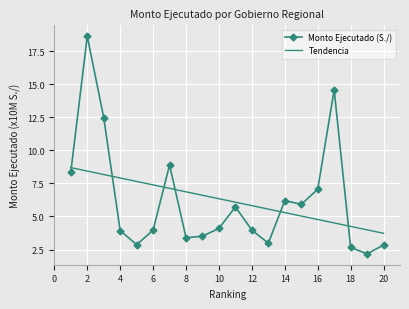

What are all the series names shown in the legend?

Monto Ejecutado (S./), Tendencia